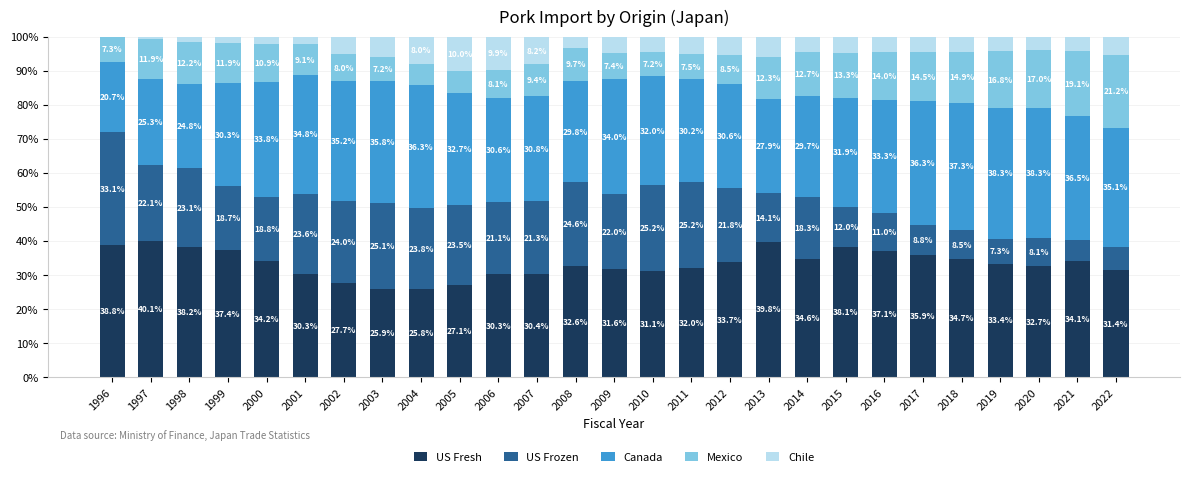

Where does the US Fresh series first go above 33?

1996